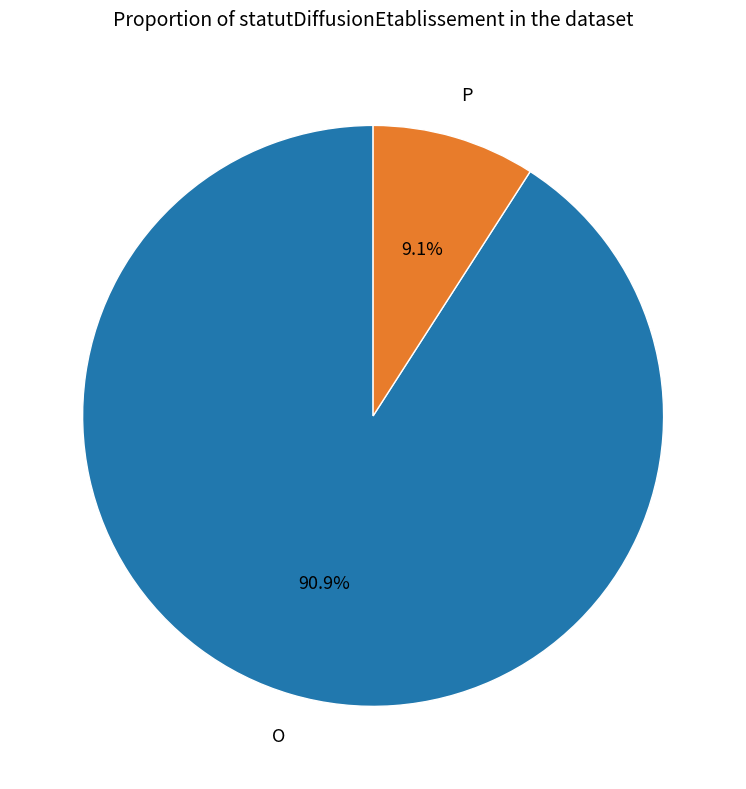

Is there any slice that represents more than half of the pie?

Yes